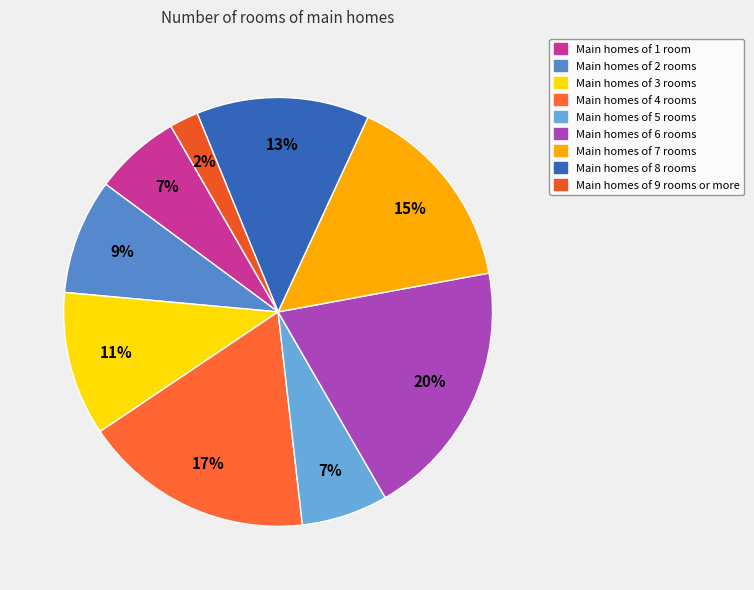

How many segments does this pie chart have?

9